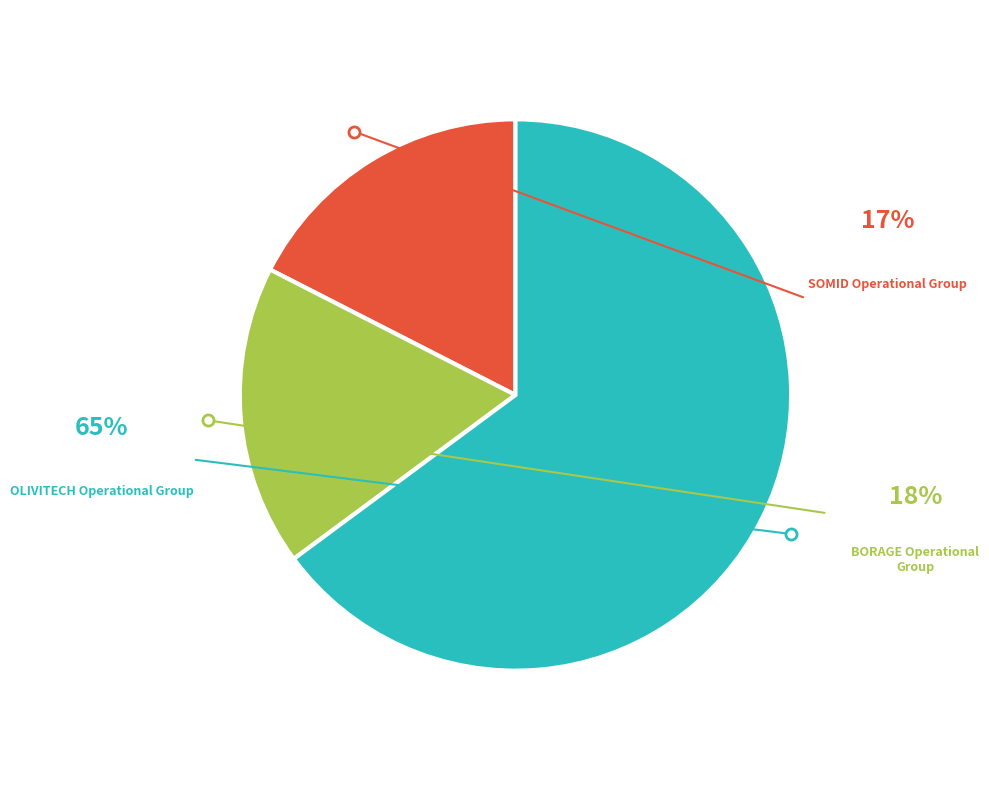

Is there a majority slice in this chart?

Yes